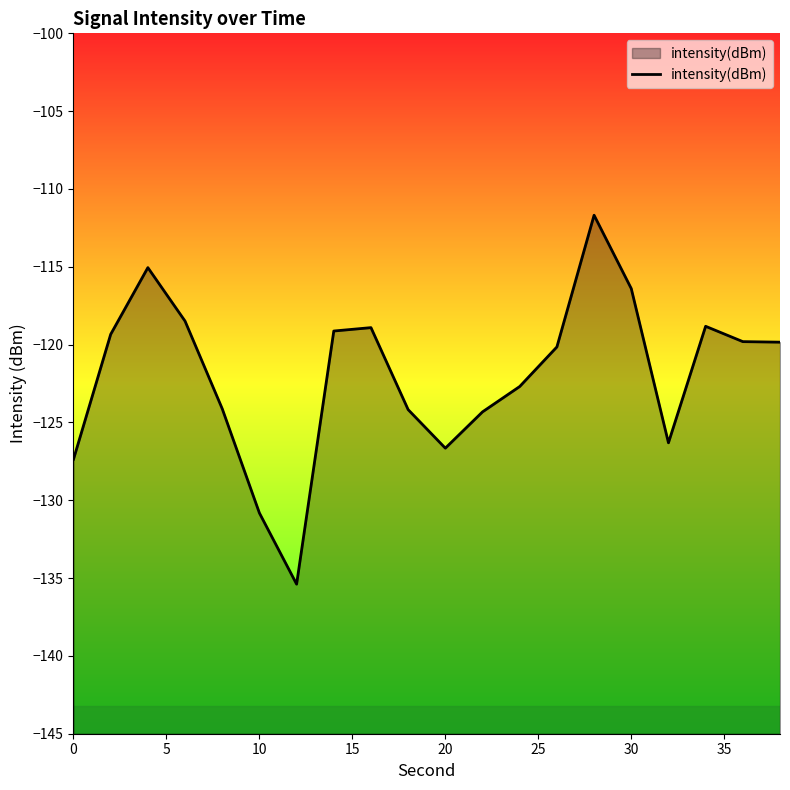

What is the difference between the maximum and minimum values?

23.7